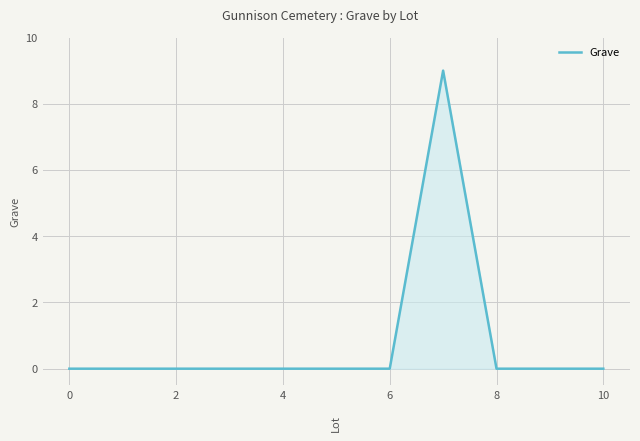

What is the maximum value shown in the chart?

9